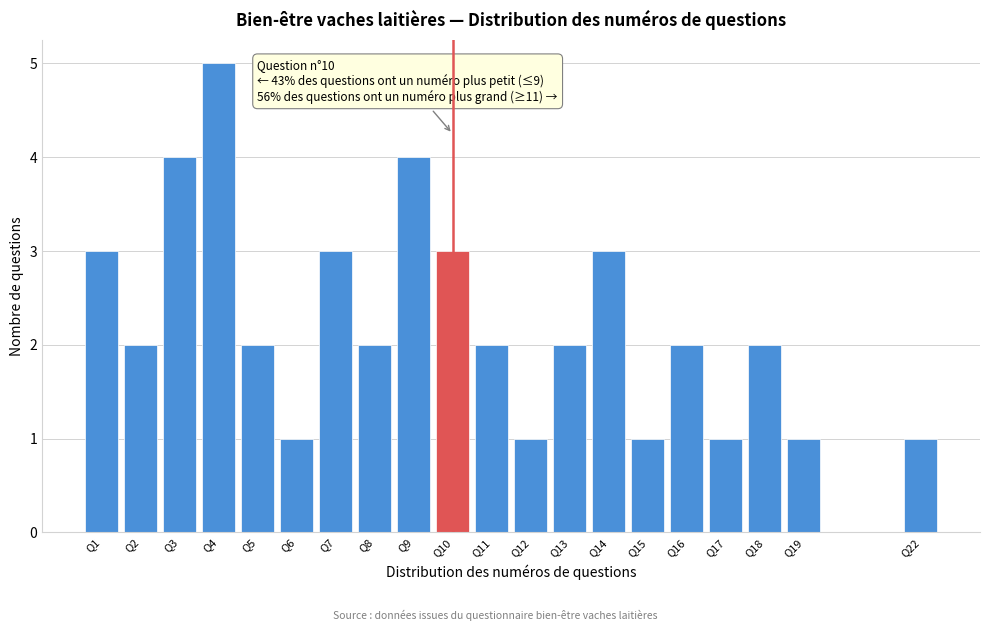

Reading left to right, extract all data points from this chart.

Q1=3	Q2=2	Q3=4	Q4=5	Q5=2	Q6=1	Q7=3	Q8=2	Q9=4	Q10=3	Q11=2	Q12=1	Q13=2	Q14=3	Q15=1	Q16=2	Q17=1	Q18=2	Q19=1	Q22=1